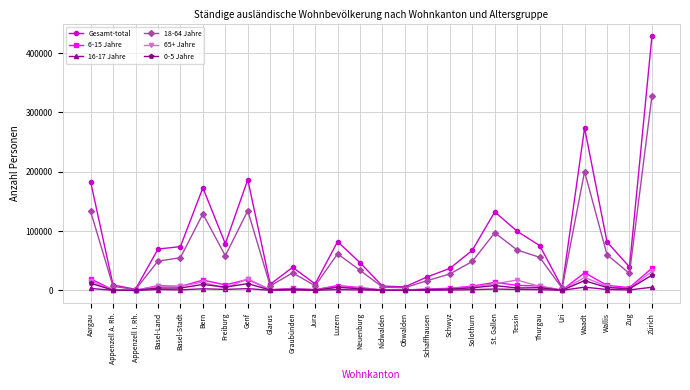

Is this an area chart (filled region under the line)?

No